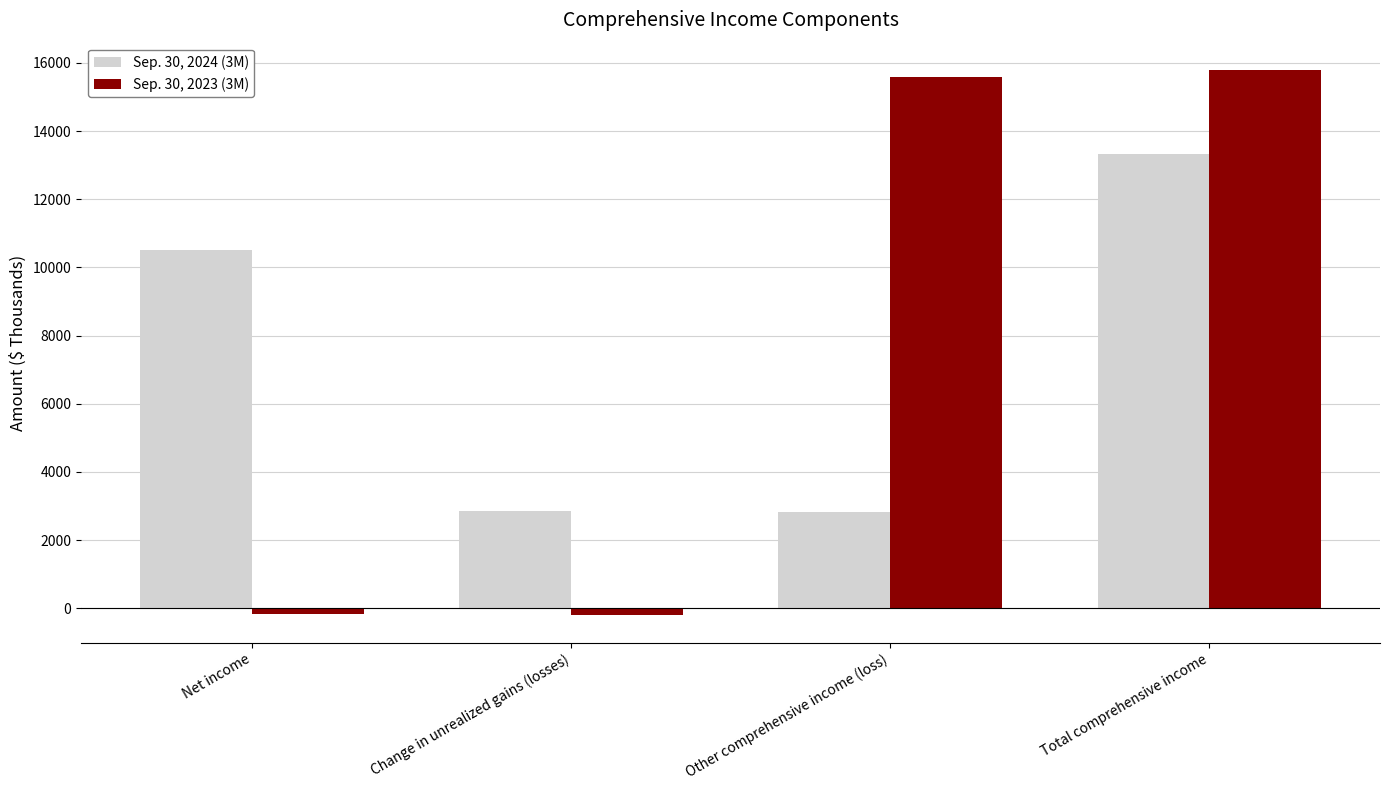

Is the value of Sep. 30, 2024 (3M) at Change in unrealized gains (losses) greater than the value of Sep. 30, 2023 (3M) at Net income?

Yes